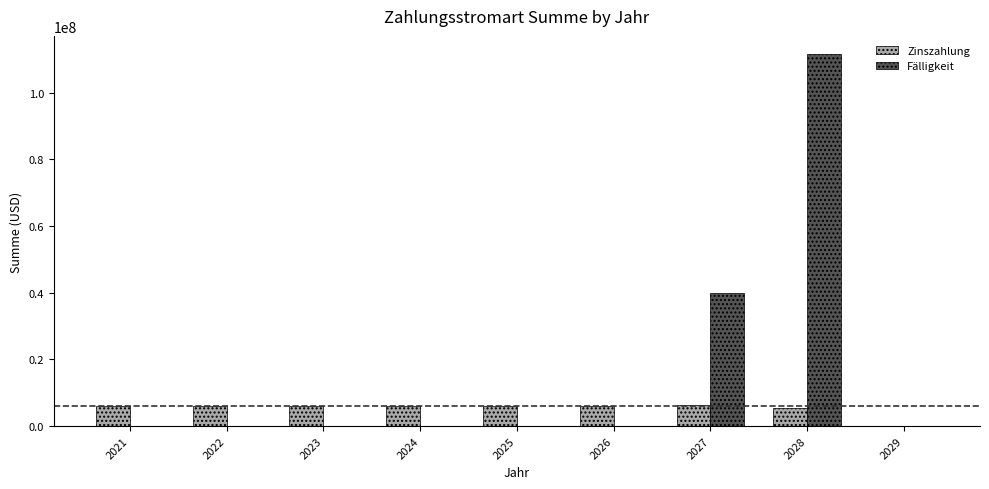

How many series are shown in this chart?

2